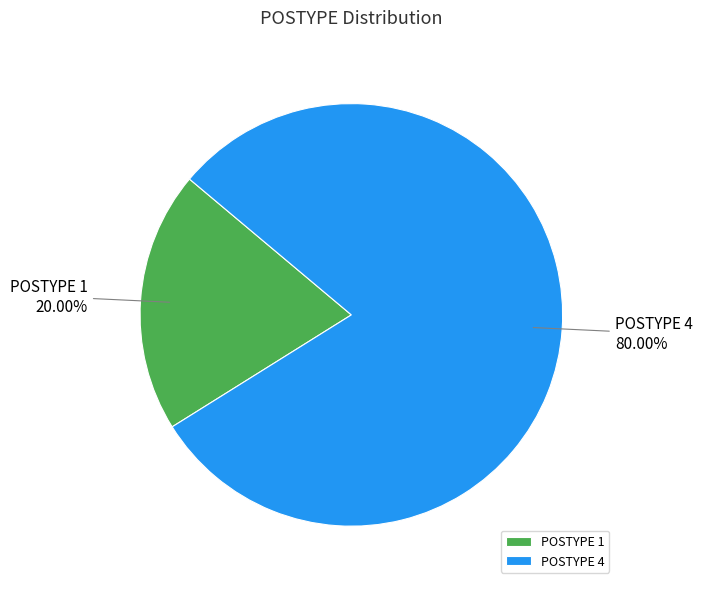

What percentage is the POSTYPE 1 slice, to the nearest percent?

20%